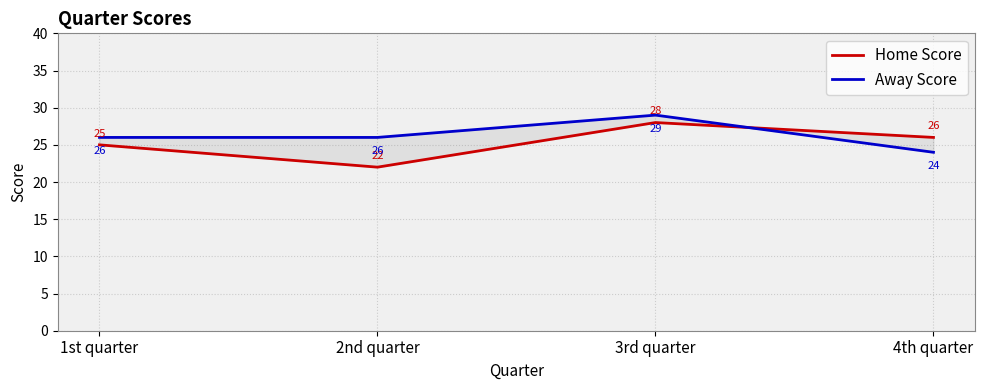

Where is Home Score nearest to the value 25?

1st quarter